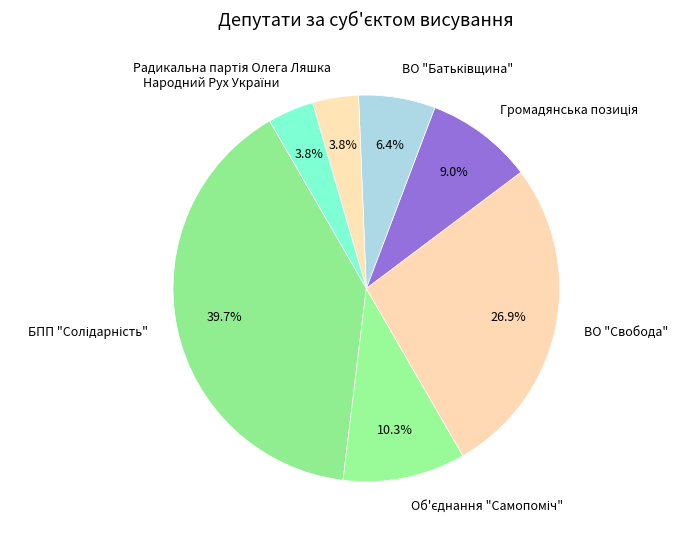

Is there a majority slice in this chart?

No